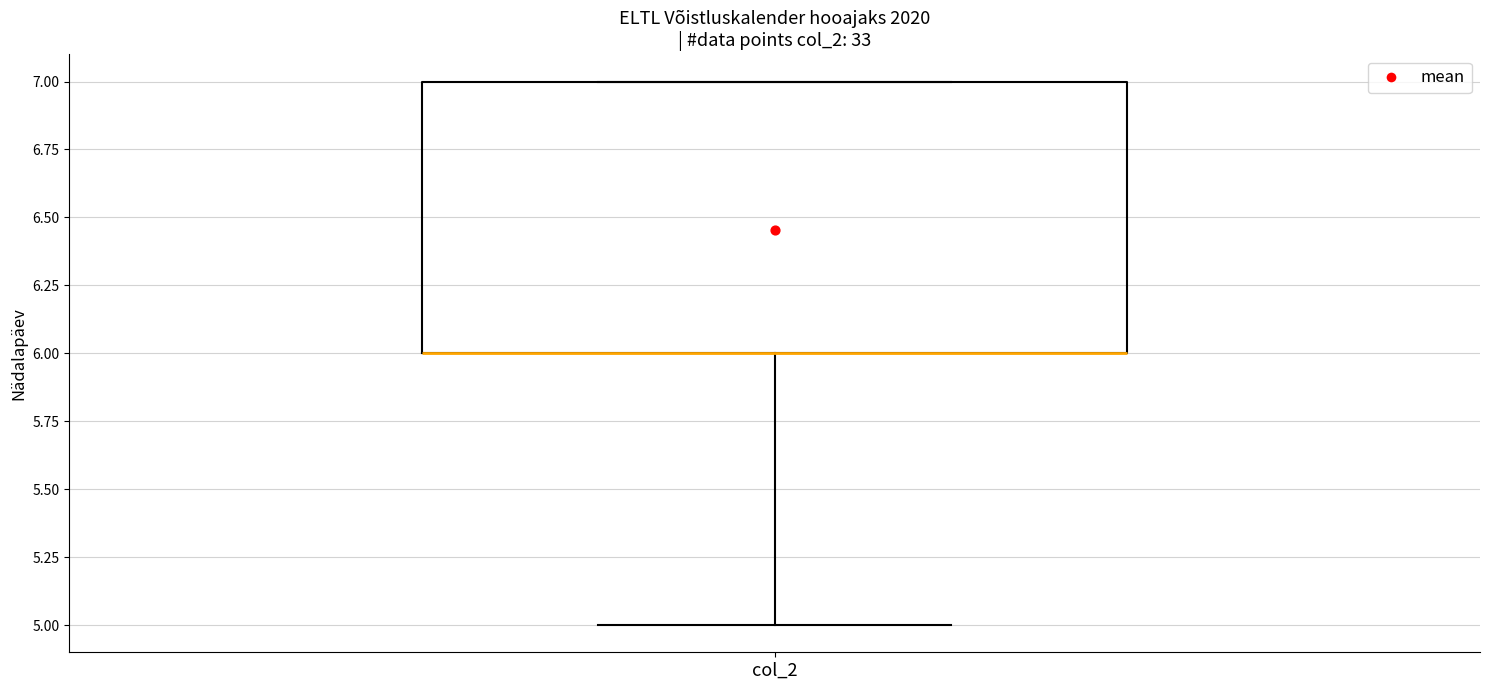

Transcribe this box plot: give where the median line is, the range the box spans, and where the two whiskers end, as read against the y-axis. The values are not printed on the chart, so give them approximately, as read against the axis.

median 6 (drawn on the box's lower edge), box 6 to 7, whiskers 5 to 7